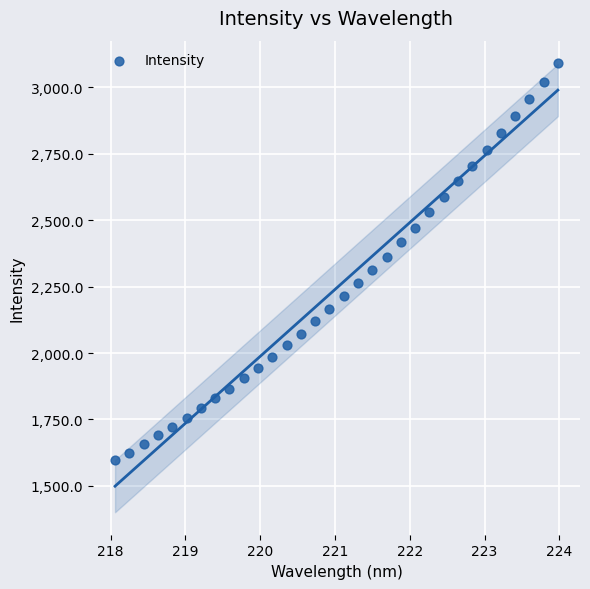

What is the range of Y values (max minus min)?

1494.6